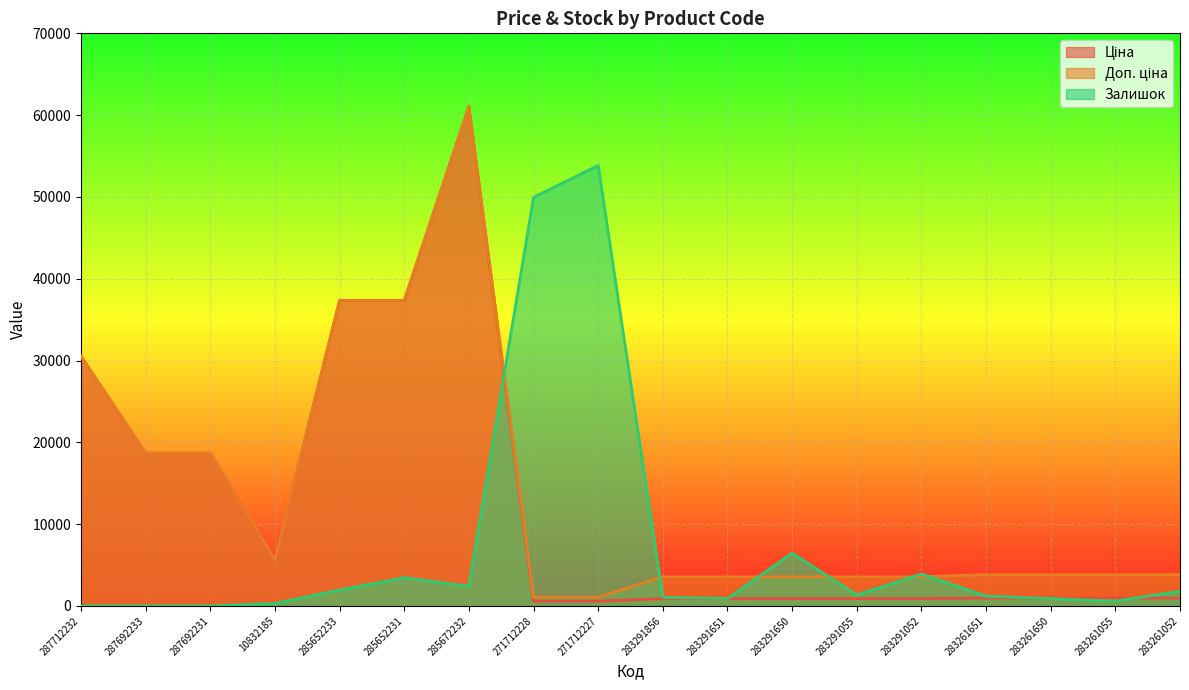

The Ціна series shows 586.0 at 271712227. True or false?

True